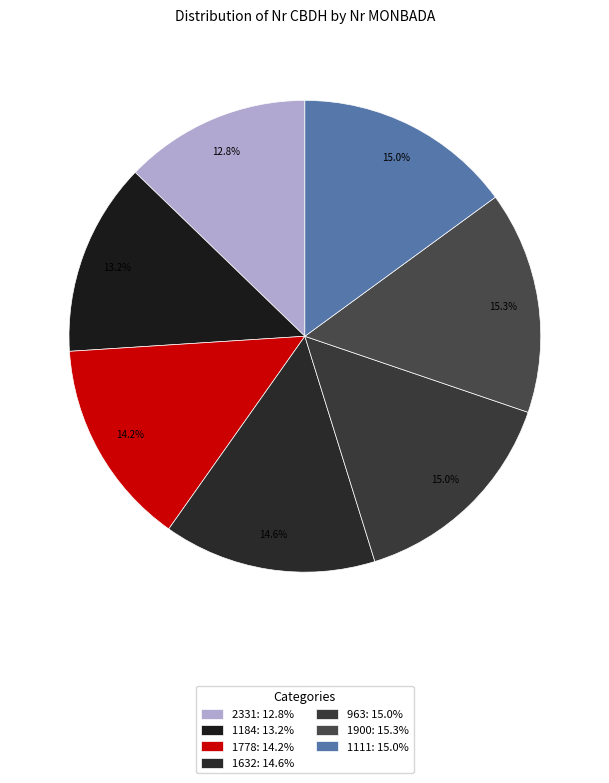

To the nearest percent, what portion does 1778 represent?

14%